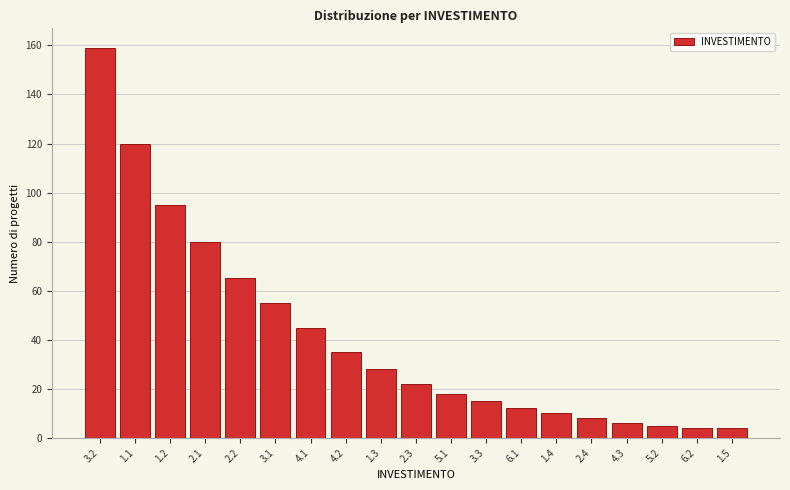

Reading left to right, what are all the values shown in this chart?

3.2=159	1.1=120	1.2=95	2.1=80	2.2=65	3.1=55	4.1=45	4.2=35	1.3=28	2.3=22	5.1=18	3.3=15	6.1=12	1.4=10	2.4=8	4.3=6	5.2=5	6.2=4	1.5=4